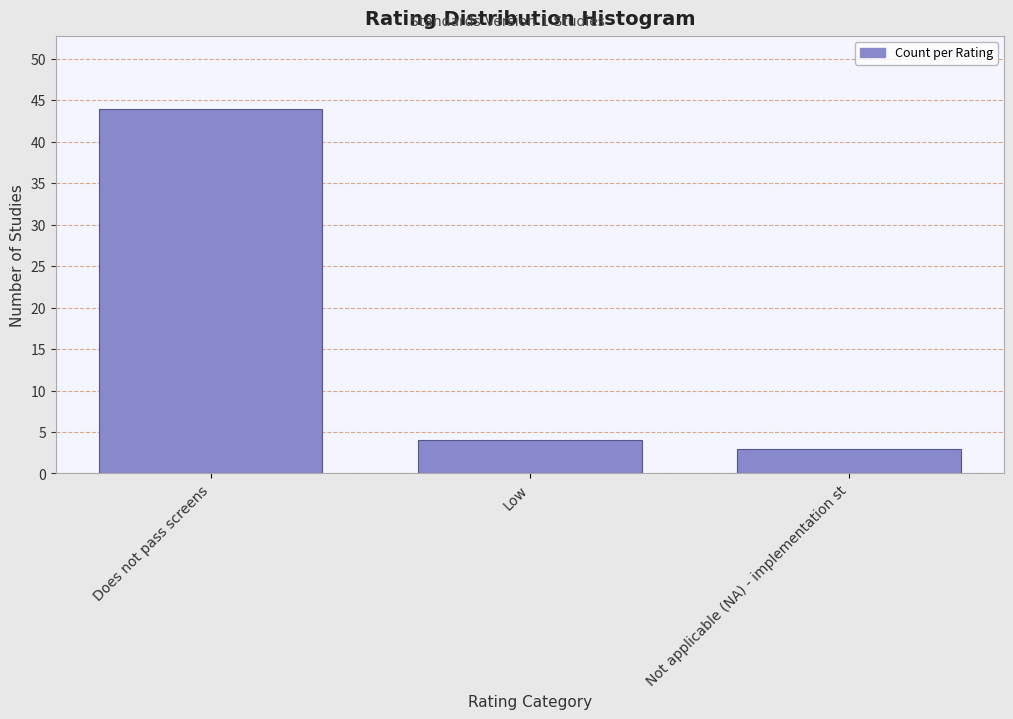

Reading left to right, what are all the values shown in this chart?

Does not pass screens=44	Low=4	Not applicable (NA) - implementation st=3